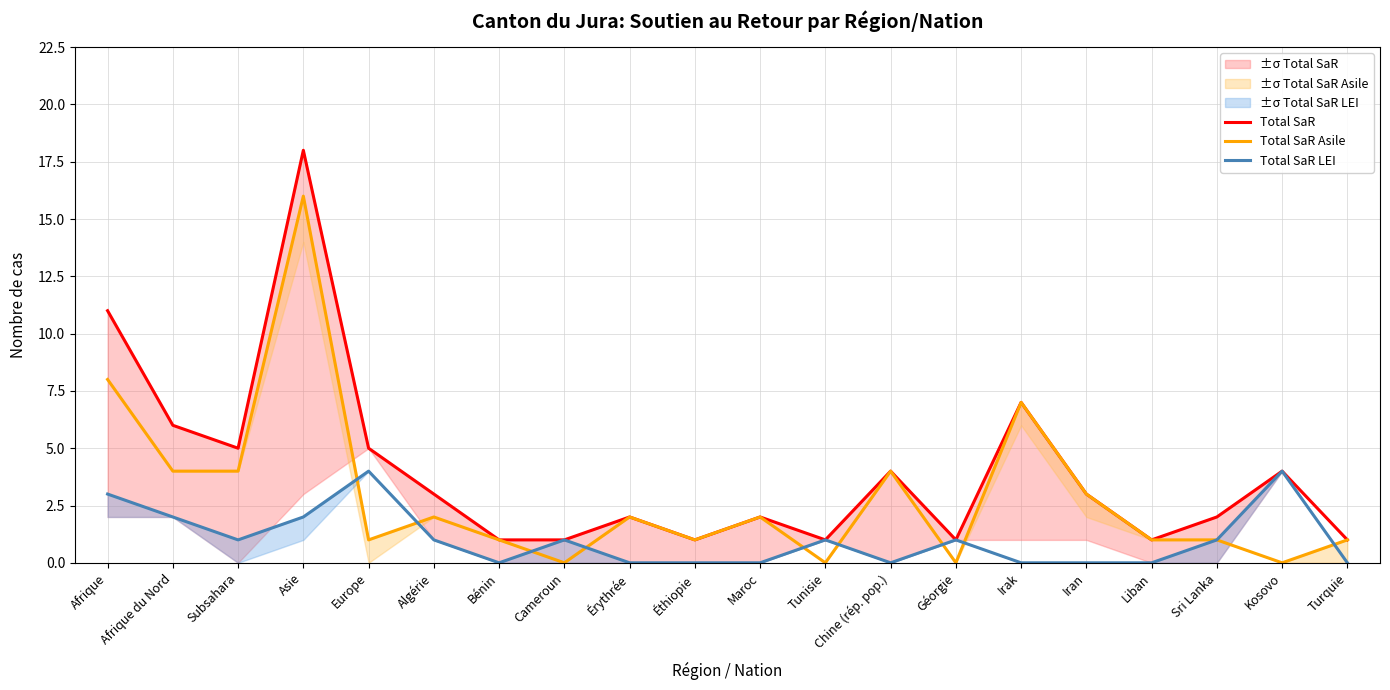

What is the difference between the maximum and second lowest values in the Total SaR series?

17